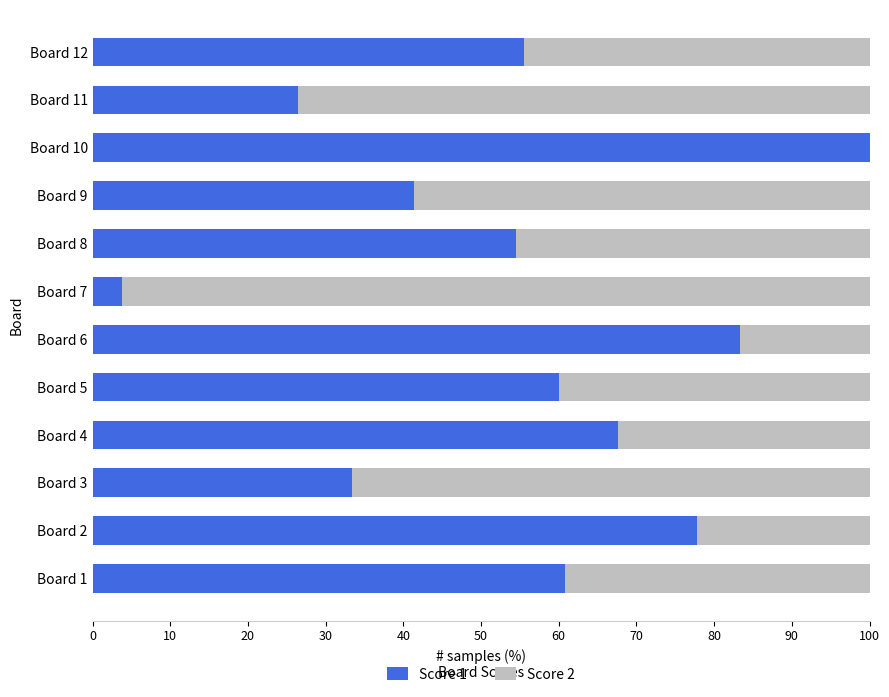

What is the total value across all series at Board 7?

100.0